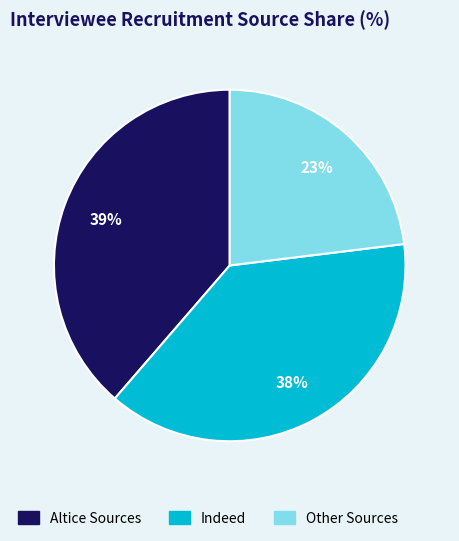

To the nearest percent, what is the difference between the largest and smallest slice percentages?

16%